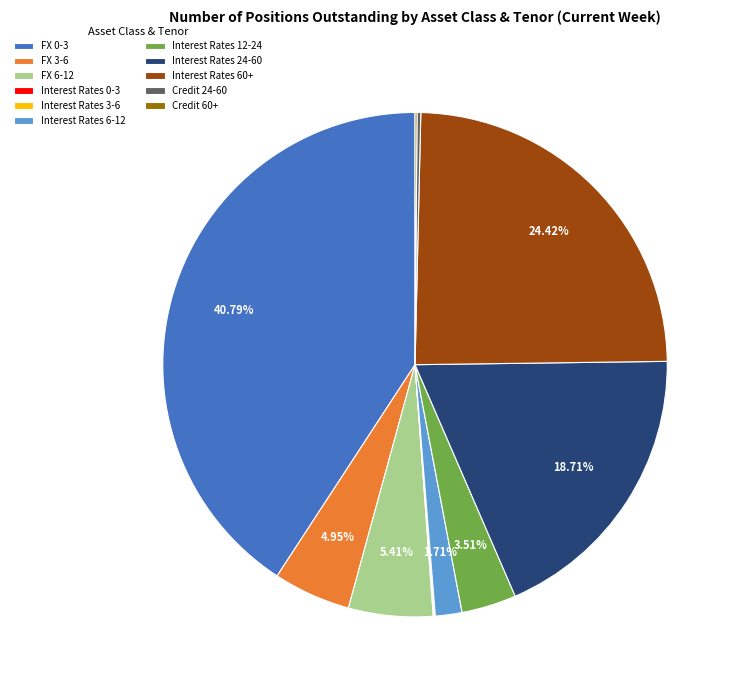

What percentage is the FX 0-3 slice, to the nearest percent?

41%